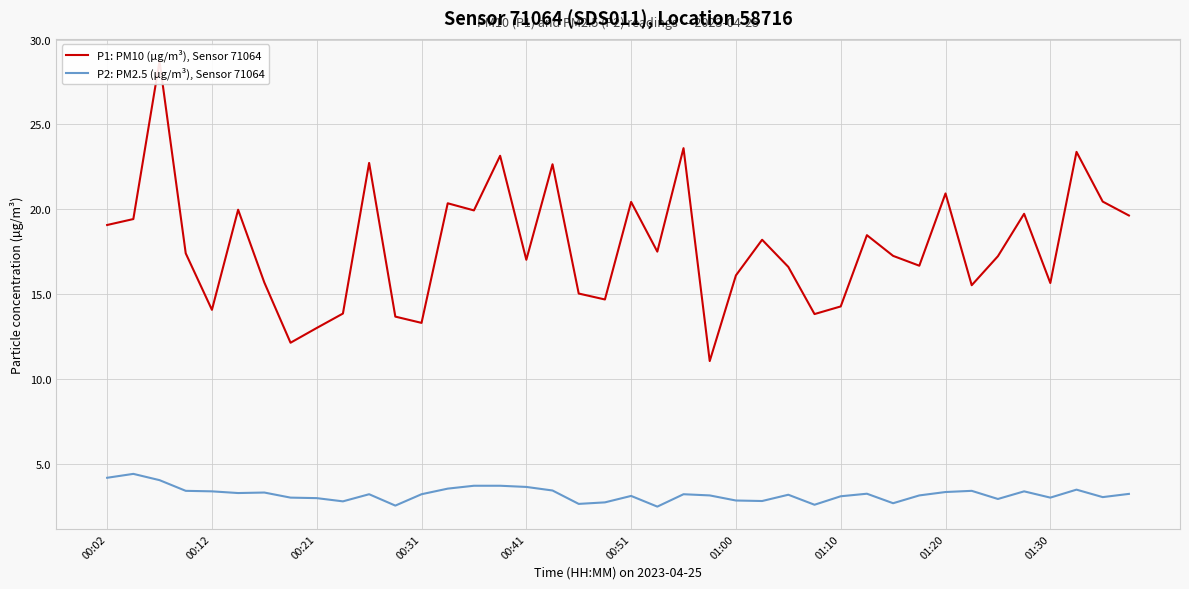

What is the difference between the P1: PM10 (µg/m³), Sensor 71064 values at 25 and 26?

1.6